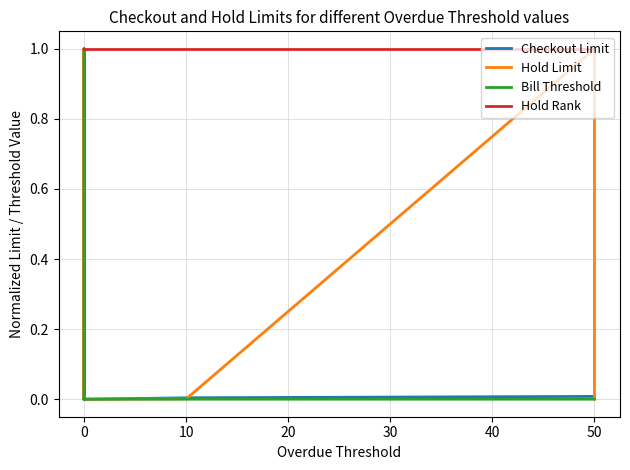

True or false: Hold Limit has a value of 0.0 at 0.

False